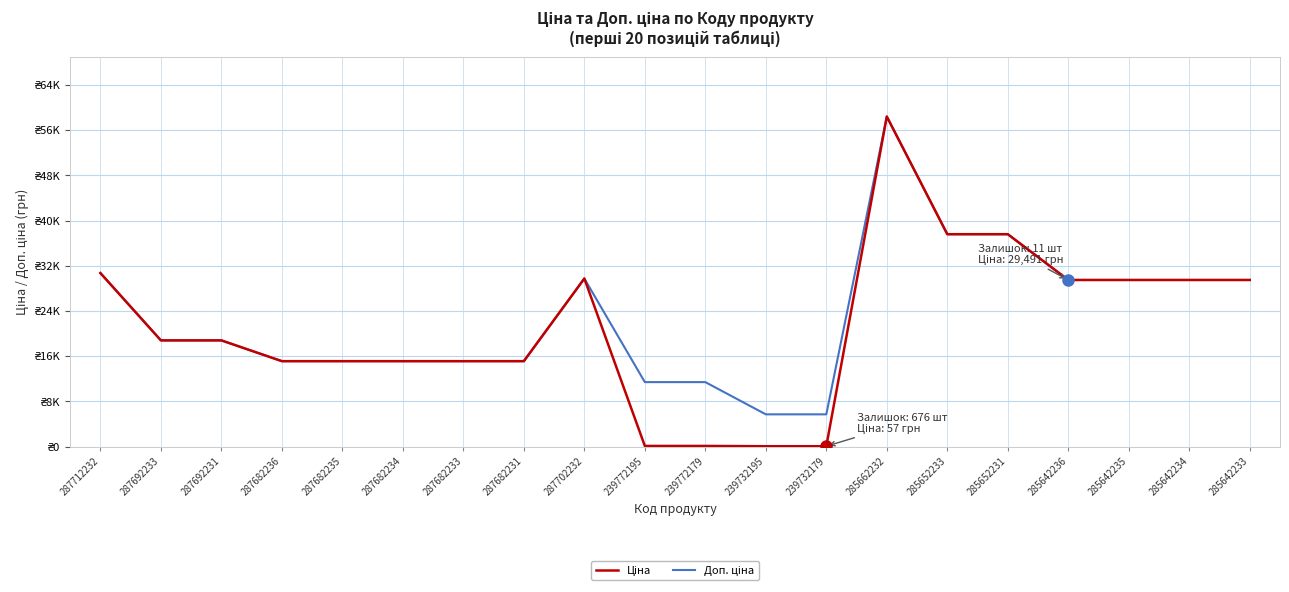

The Ціна series shows 88.7 at 239732179. True or false?

False